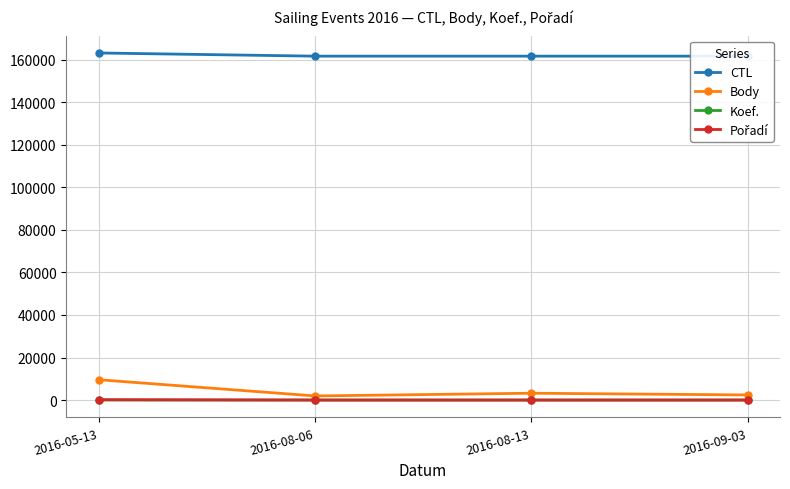

Where does the Koef. series first go above 8?

2016-05-13